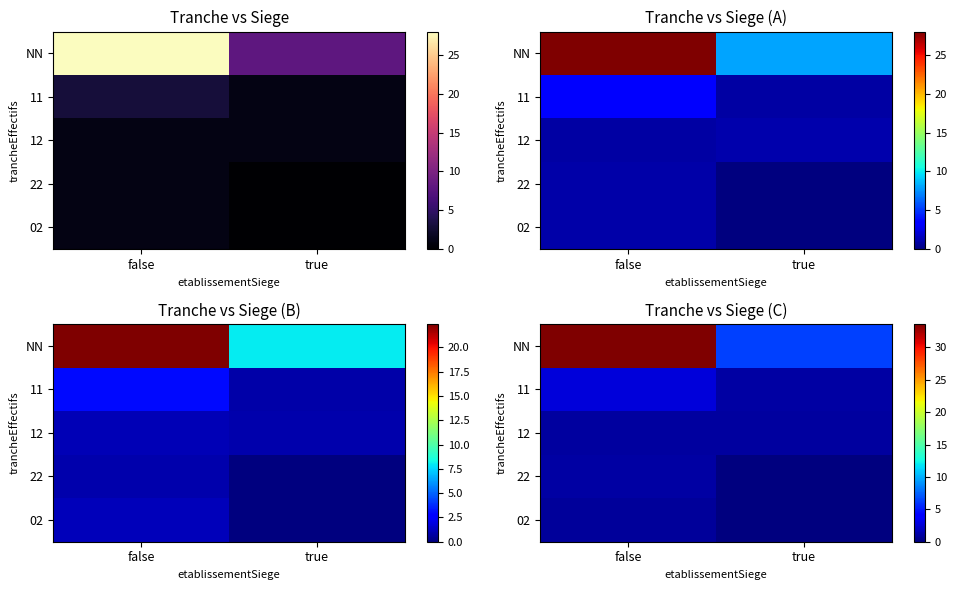

The value of 22 at true is -0.7. True or false?

False